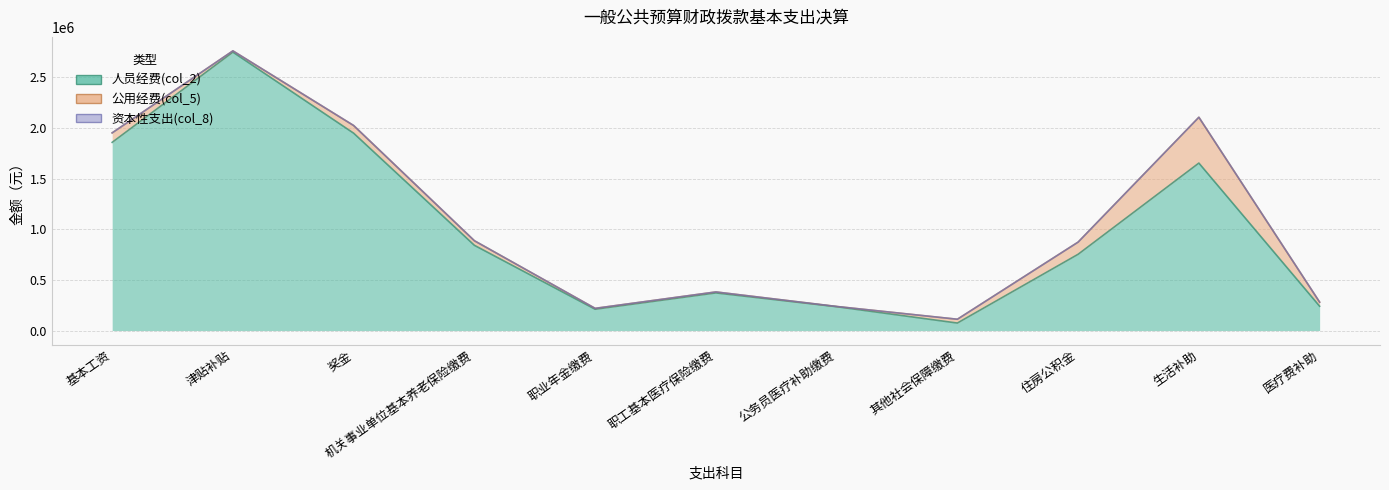

At how many categories does at least one series exceed 1727860?

3